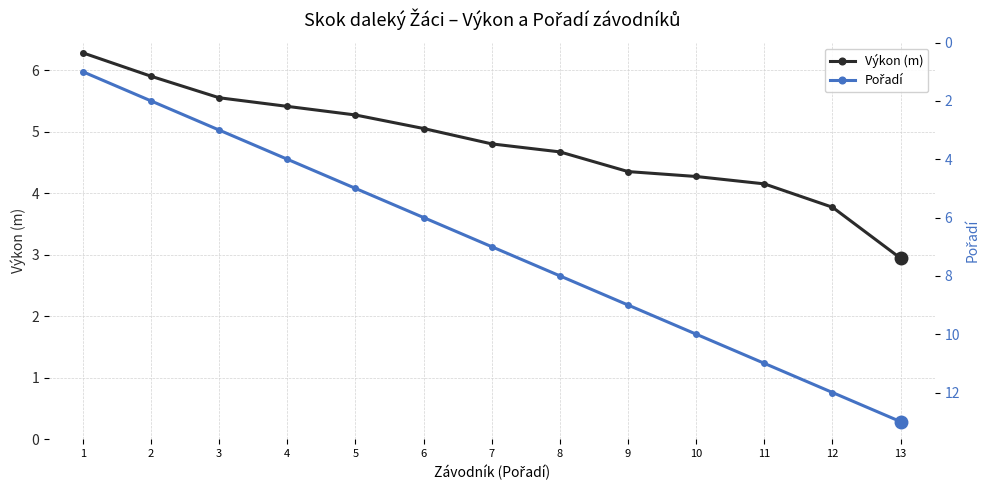

Reading left to right, what are all the values shown in this chart?

Výkon (m): 1=6.3	2=5.9	3=5.5	4=5.4	5=5.3	6=5.0	7=4.8	8=4.7	9=4.3	10=4.3	11=4.2	12=3.8	13=2.9
Pořadí: 1=1.0	2=2.0	3=3.0	4=4.0	5=5.0	6=6.0	7=7.0	8=8.0	9=9.0	10=10.0	11=11.0	12=12.0	13=13.0